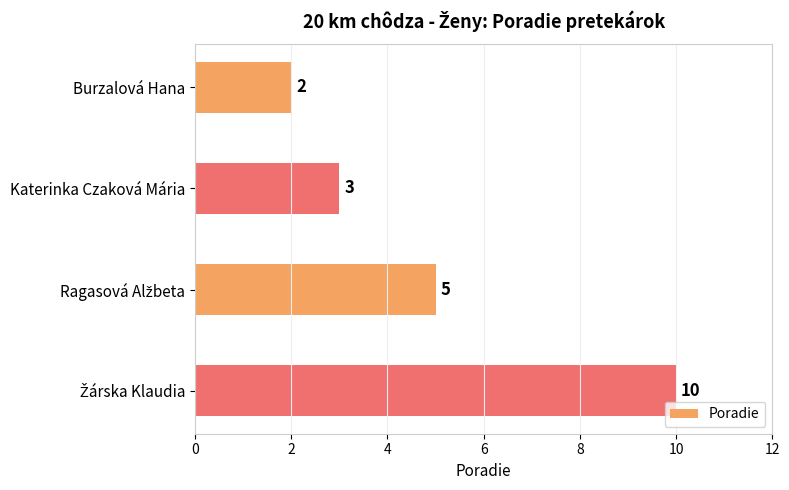

What is the smallest value displayed?

2